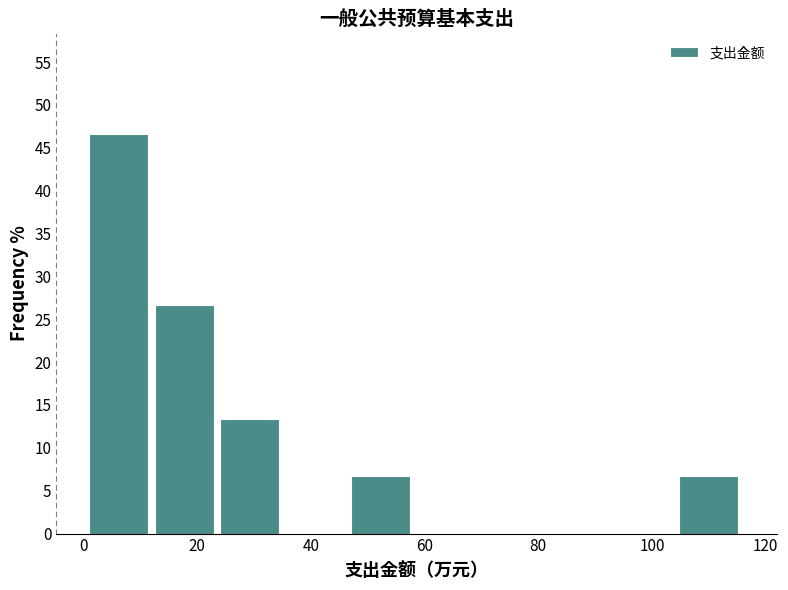

How tall is the bar that spans 104 to 116 on the x-axis? Neither the bar edges nor the heights are printed on the chart, so give them approximately, as read against the axes.

6.5